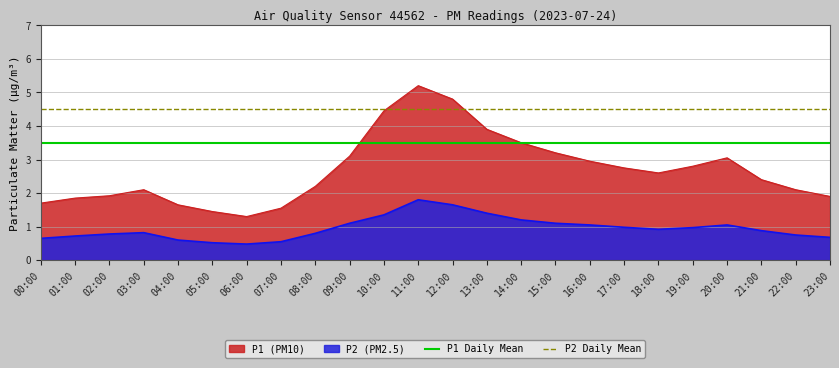

Which category has the highest value in the P2 Daily Mean series?

00:00